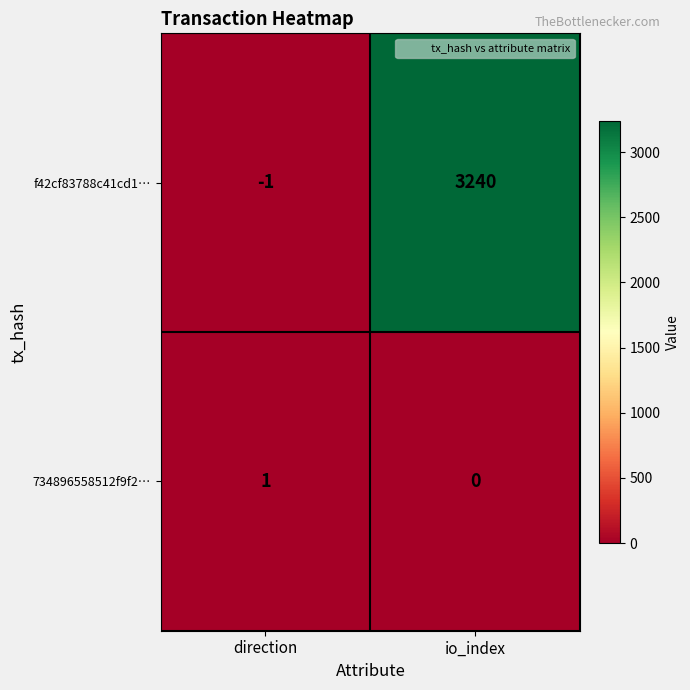

At how many categories does at least one series exceed 2728?

1